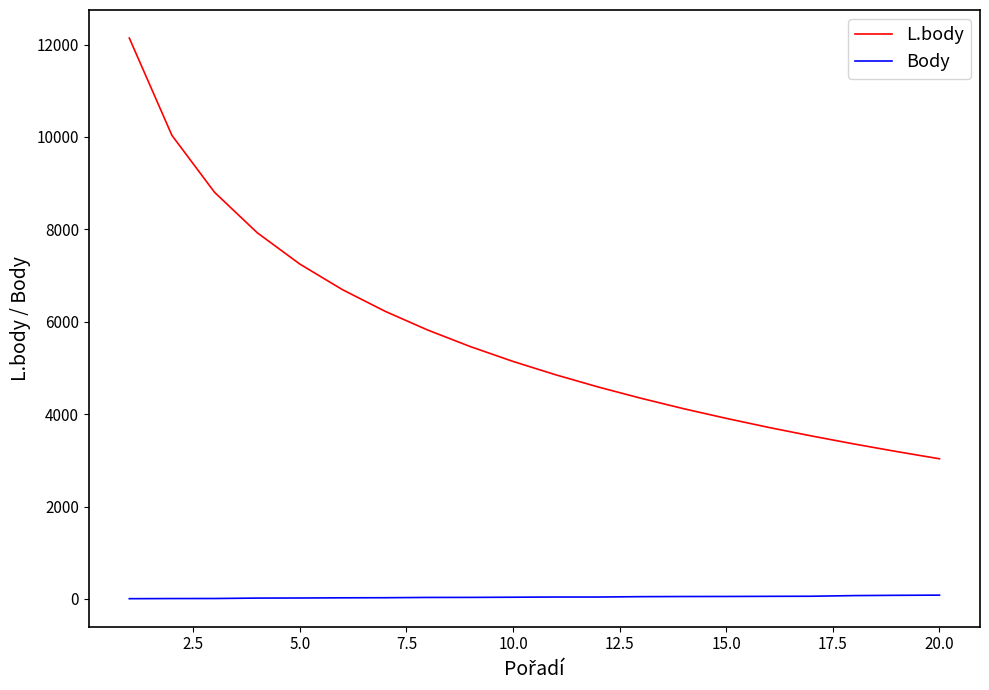

Which series has the largest total across all categories?

L.body